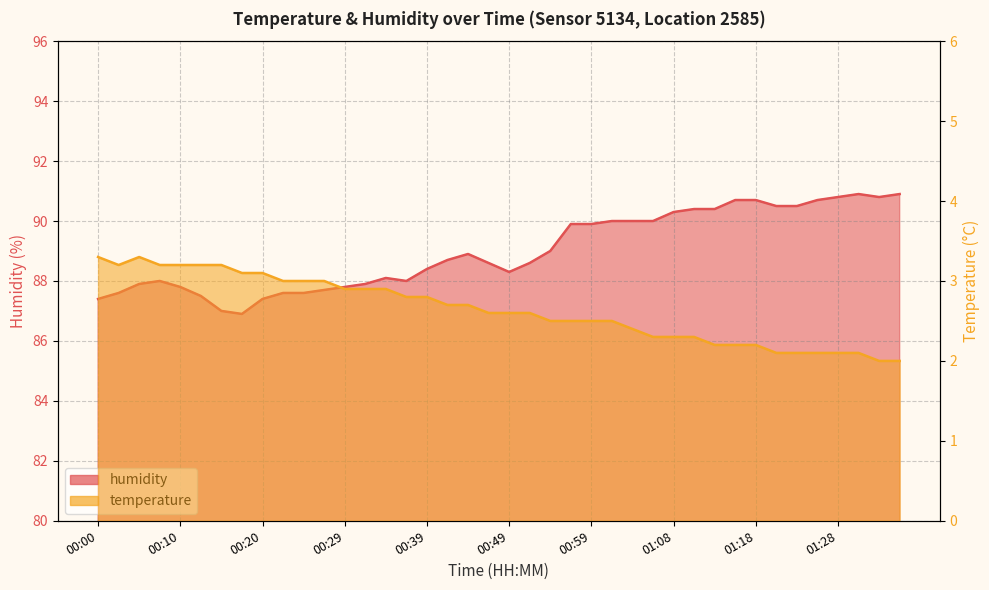

Rank the series by their maximum value, from lowest to highest.

temperature, humidity